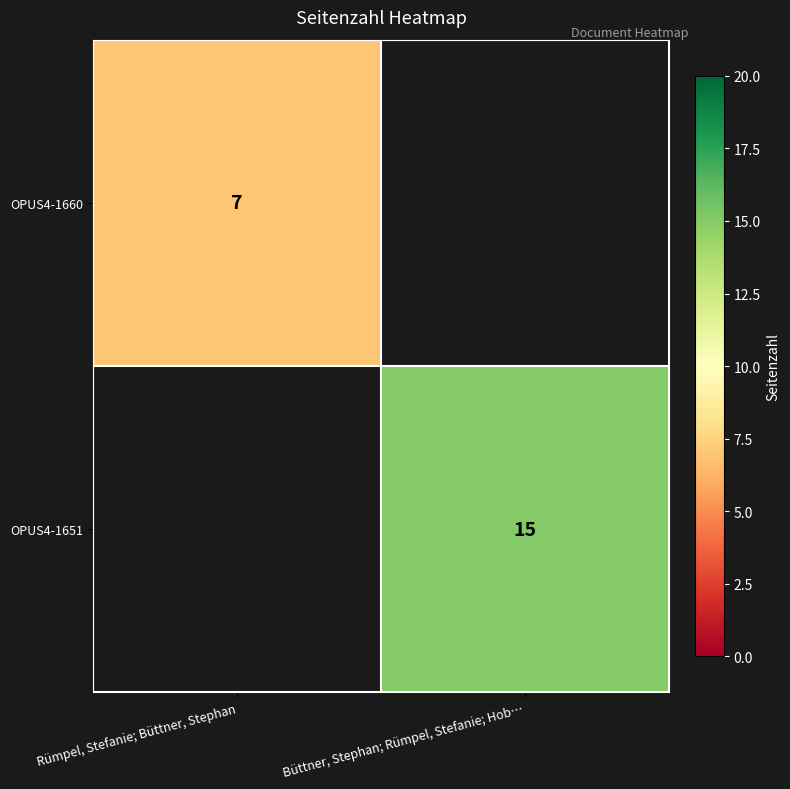

What is the minimum value shown in the chart?

7.0